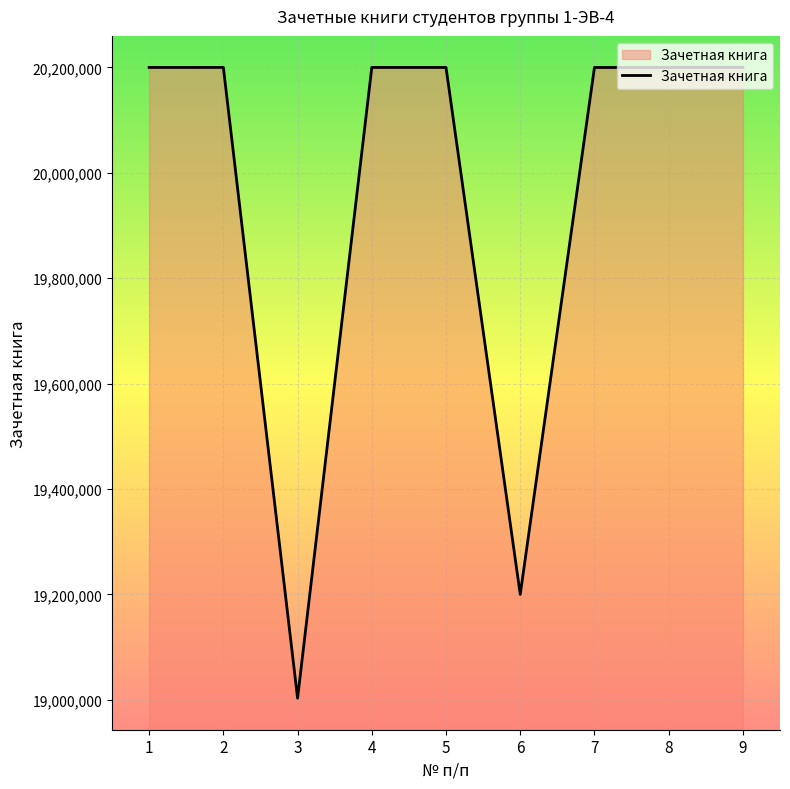

What is the minimum value shown in the chart?

19003184